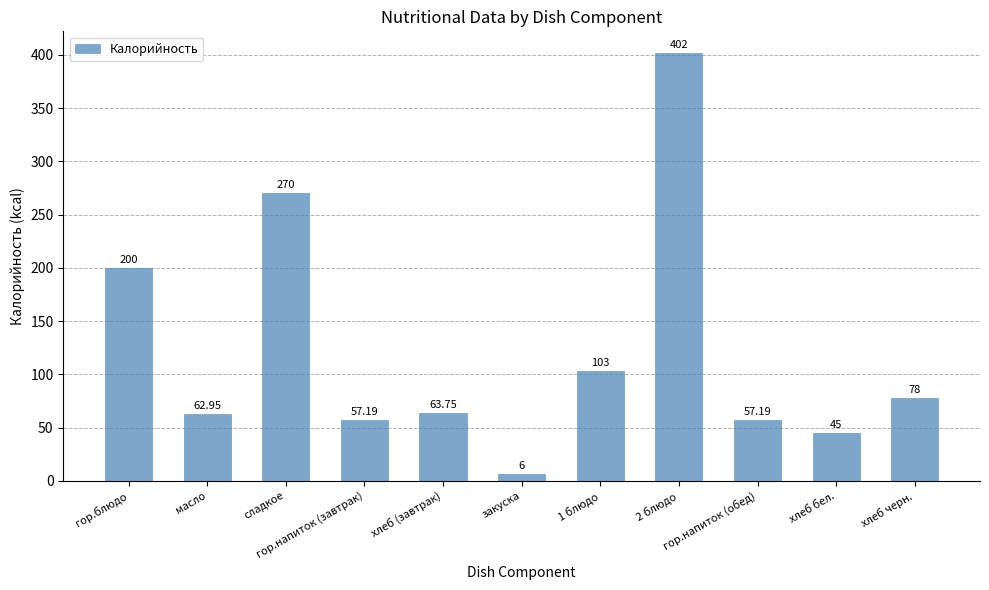

Which has a higher value, гор.блюдо or хлеб бел.?

гор.блюдо